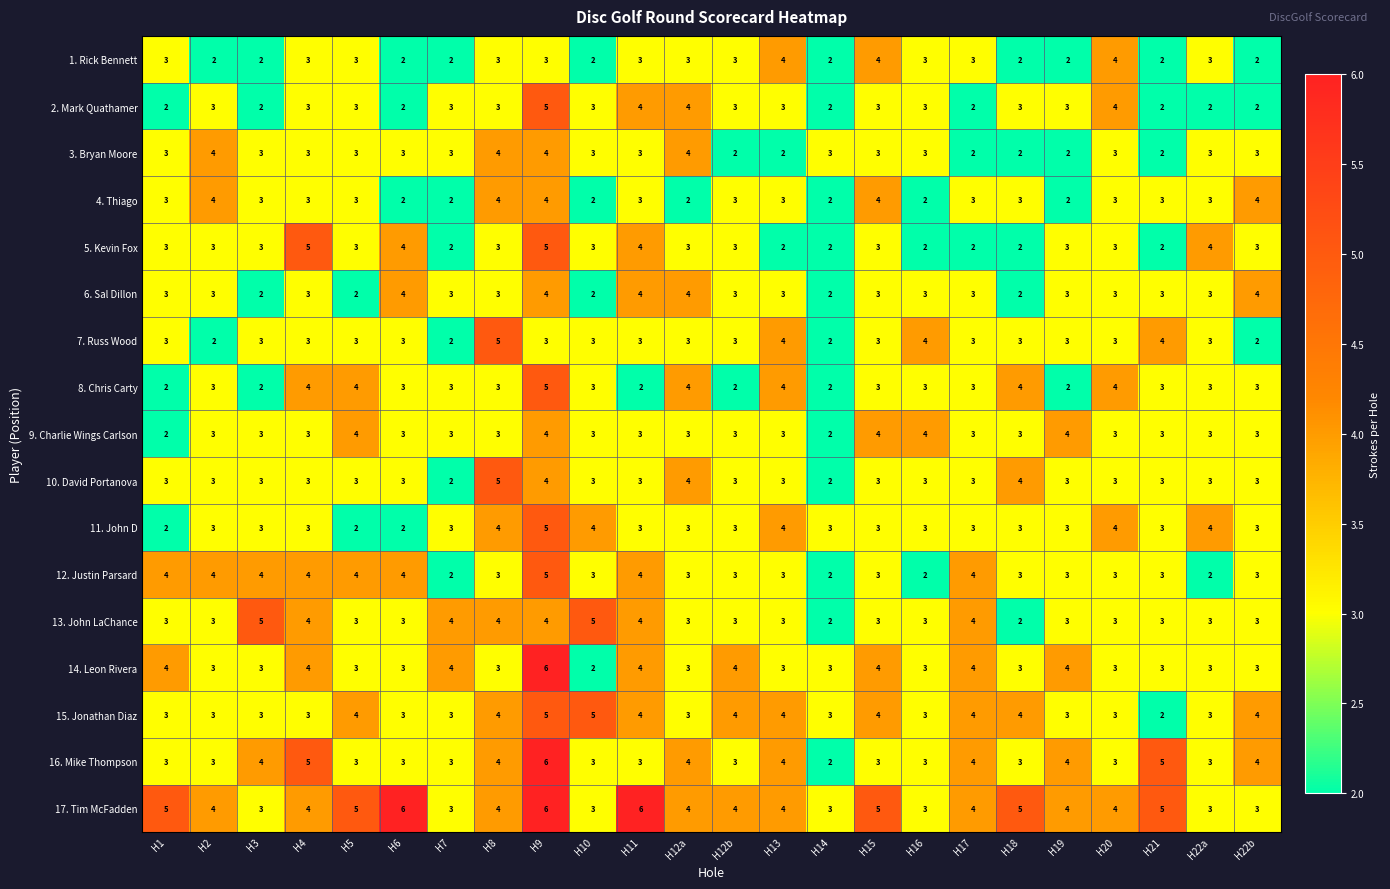

What is the spread (max minus min) of values at H5?

3